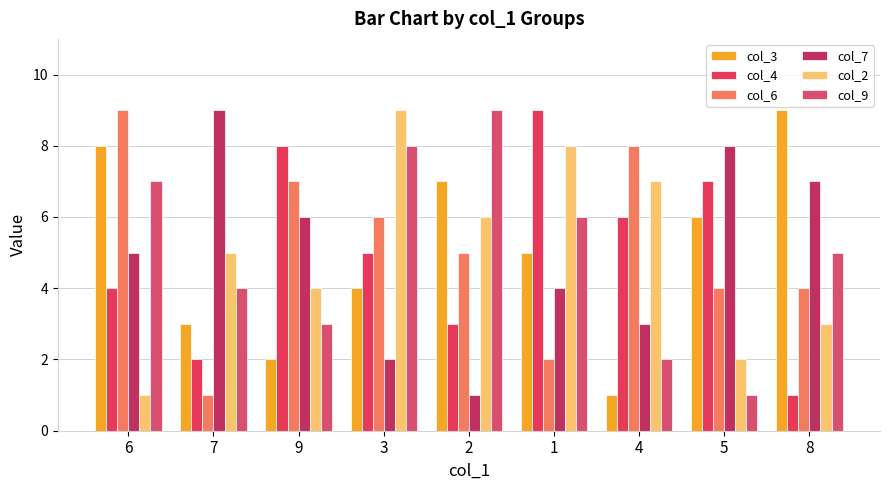

Is the value of col_3 at 7 greater than the value of col_4 at 8?

Yes